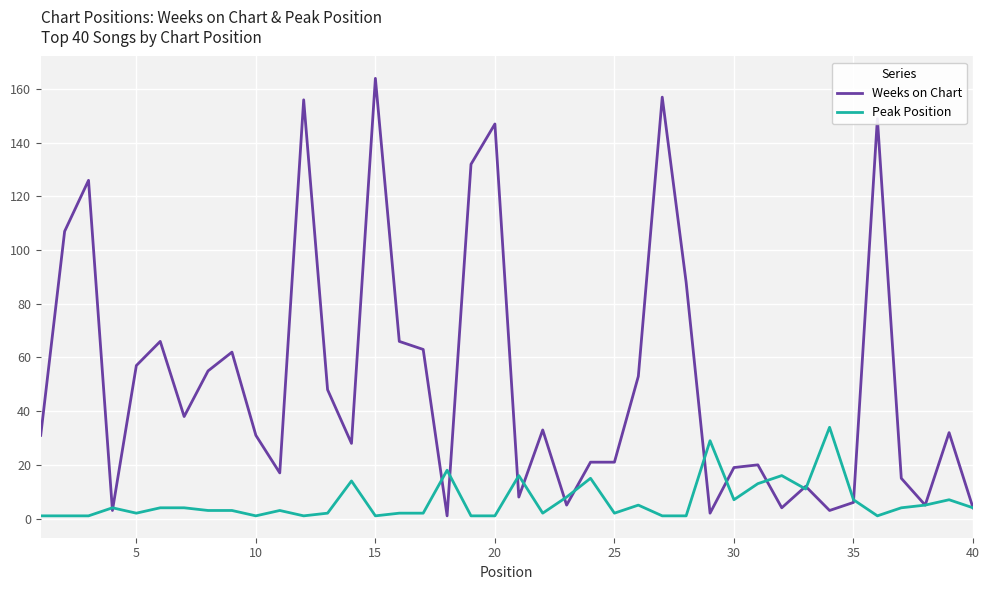

Which series has the largest total across all categories?

Weeks on Chart